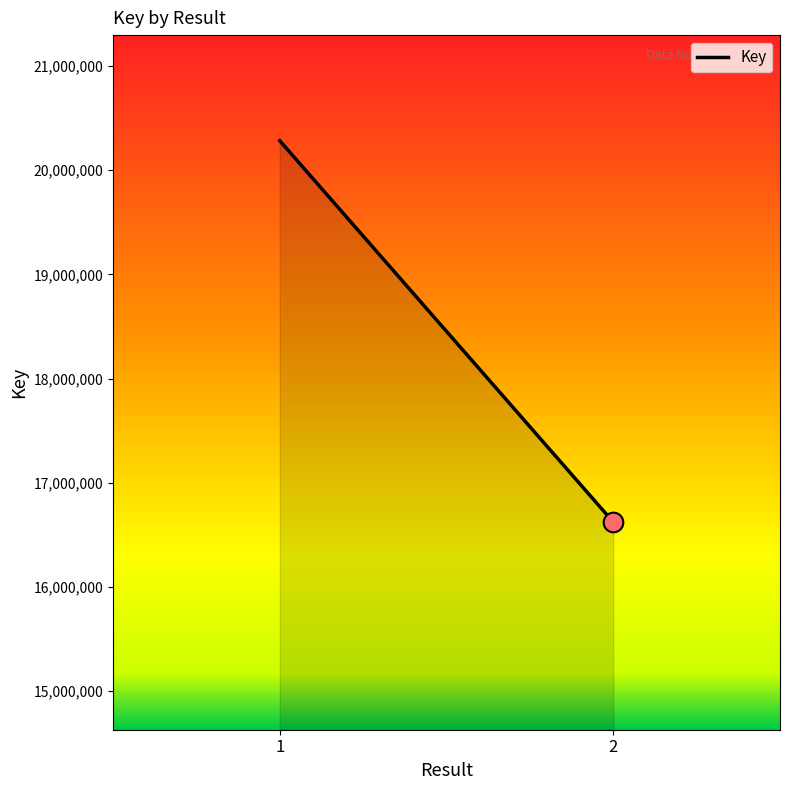

What is the change in value from 1 to 2?

-3662406